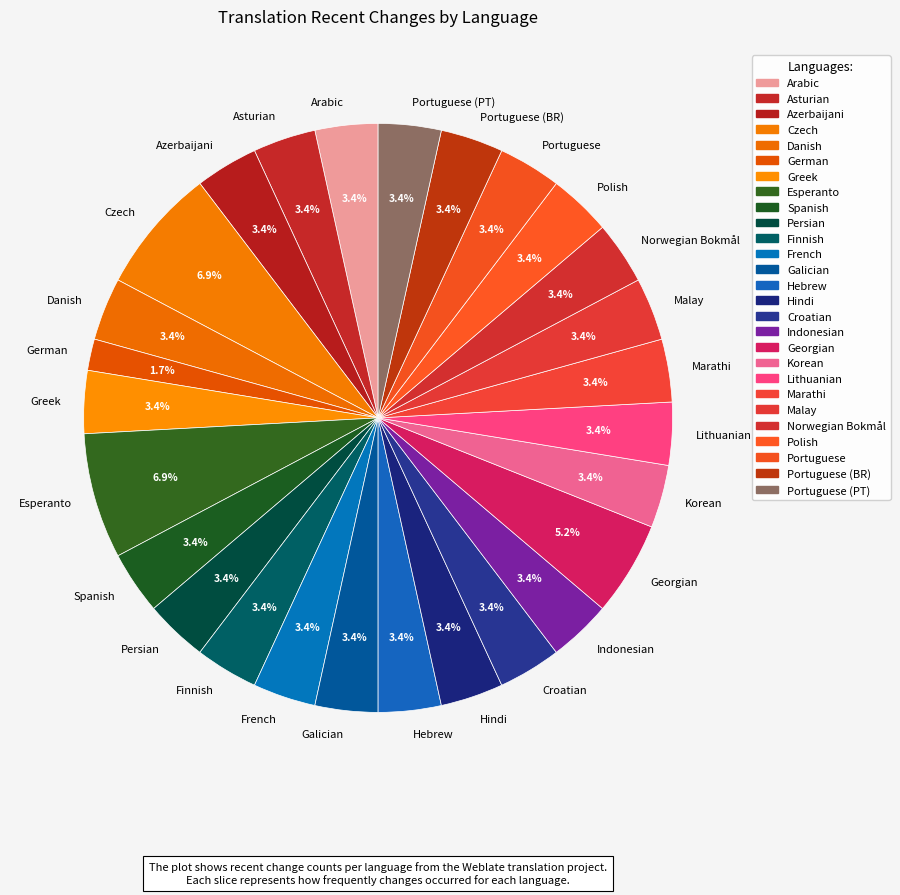

How many segments does this pie chart have?

27